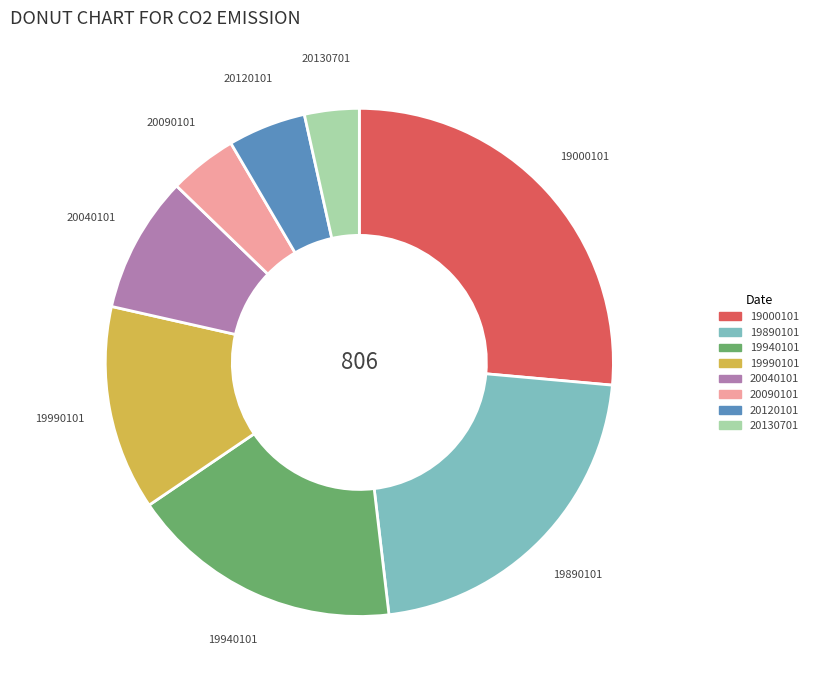

The 19000101 slice represents 26% of the pie. True or false?

True